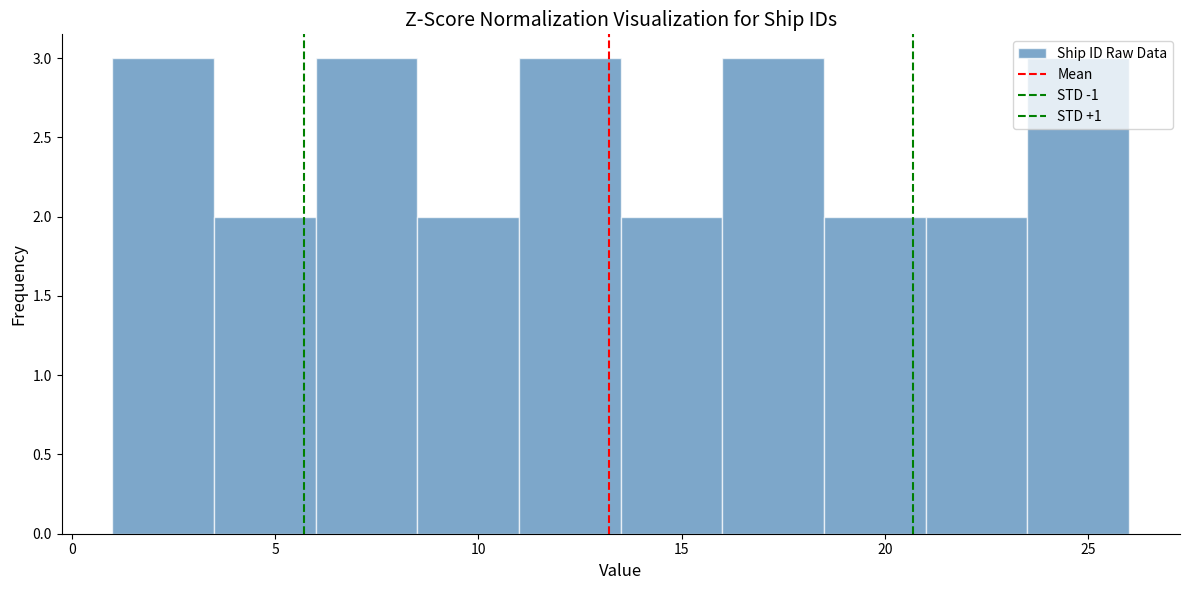

What is the height of the bar covering 23.5 to 26.0 on the x-axis? The values are not printed on the chart, so give them approximately, as read against the axis.

3